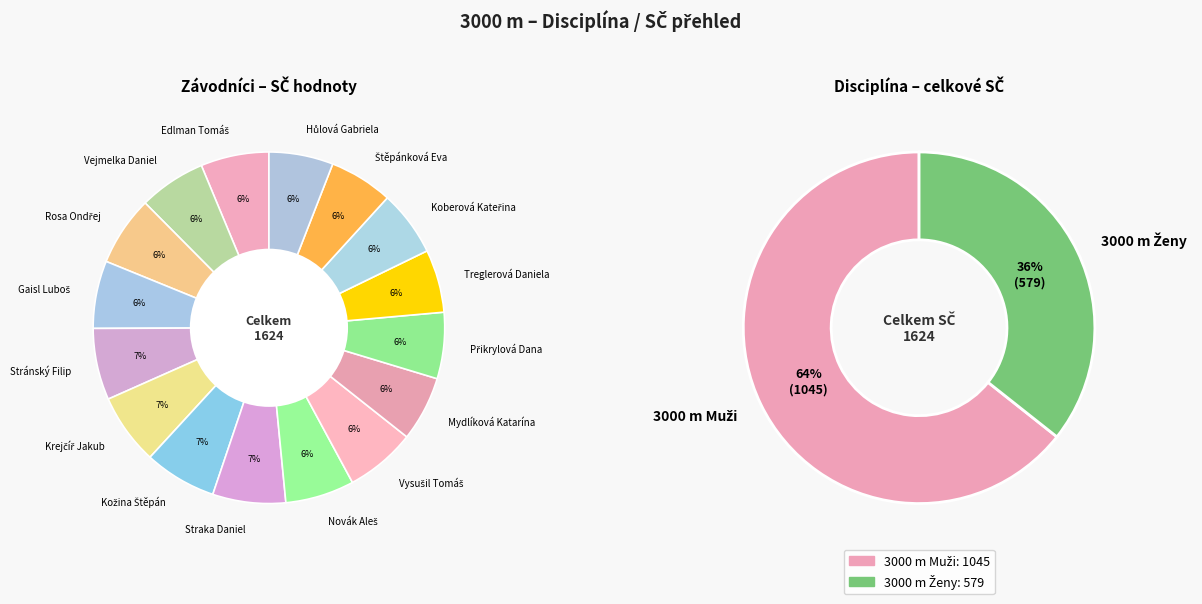

To the nearest percent, what is the combined percentage of Gaisl Luboš and Straka Daniel?

13%